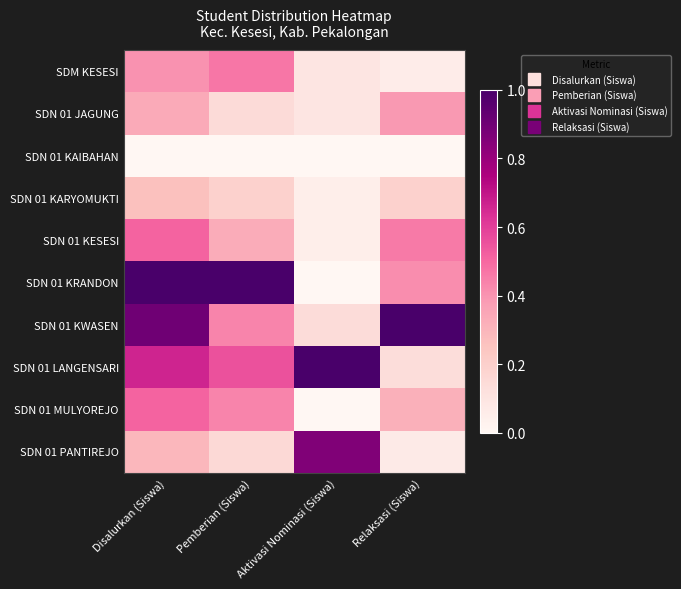

What is the total value across all series at Pemberian (Siswa)?

3.7